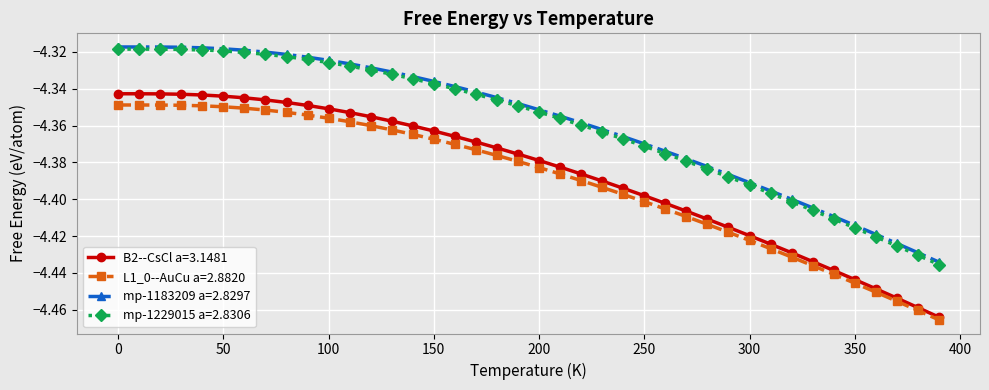

True or false: mp-1229015 a=2.8306 and B2--CsCl a=3.1481 cross at least once.

False